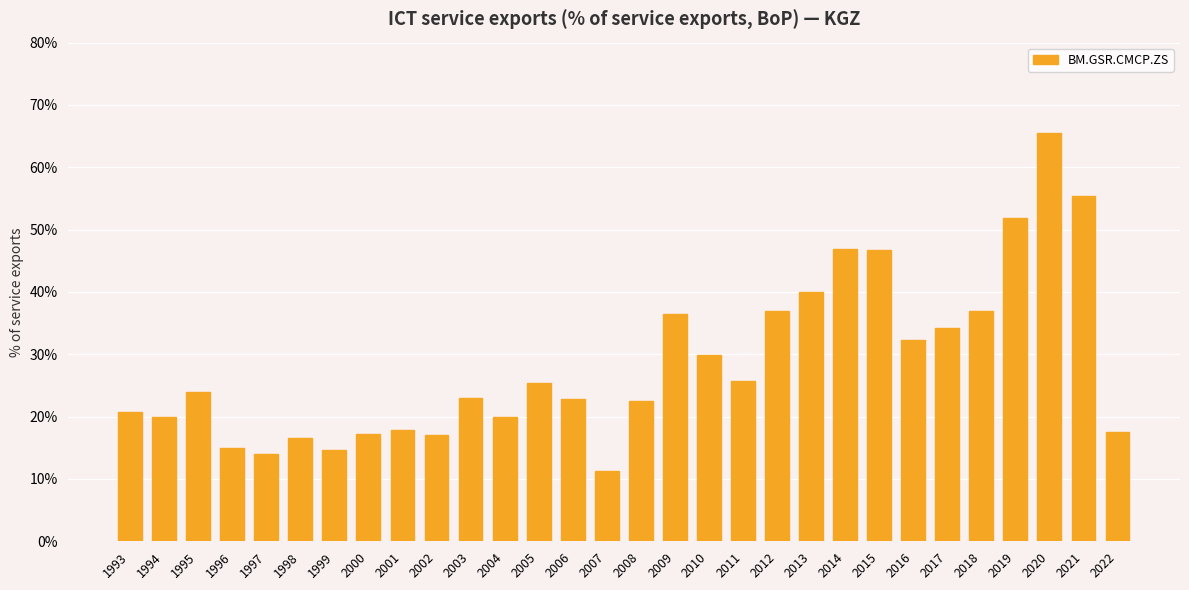

Is it true that the value at 2009 is 36.5?

True